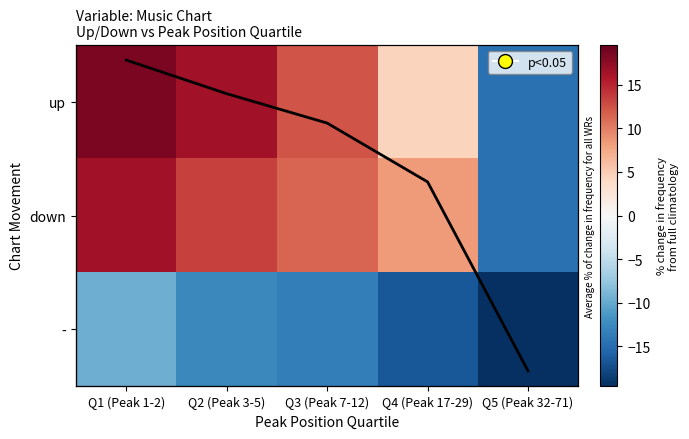

How many distinct data groups are displayed?

4